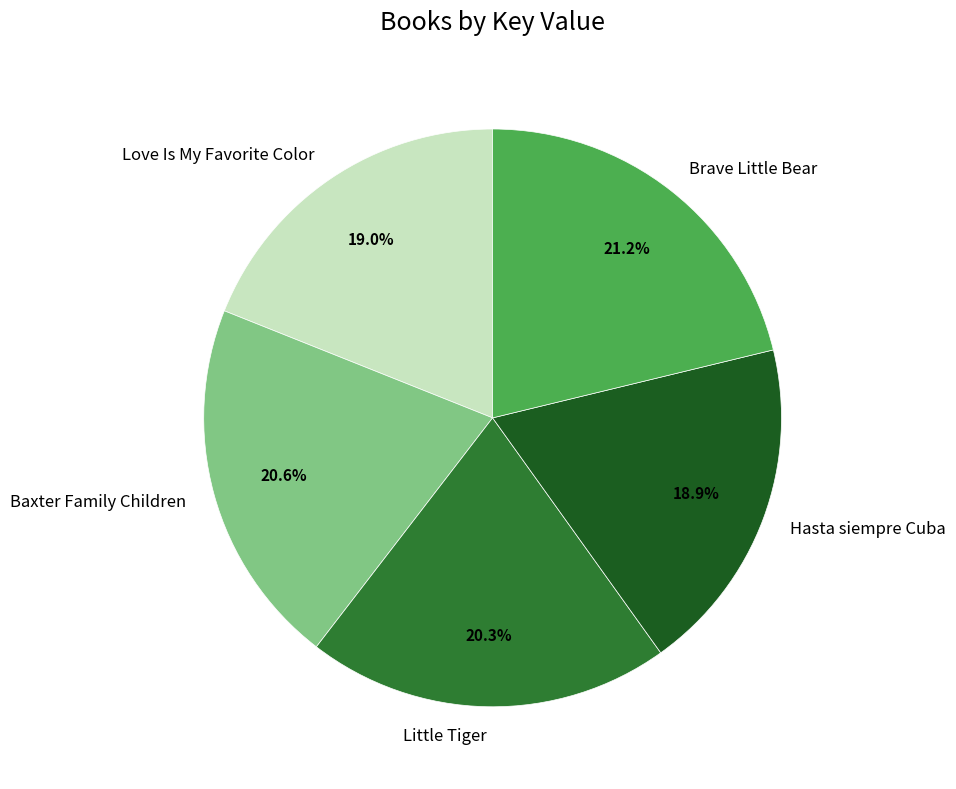

Count the number of slices in the pie.

5